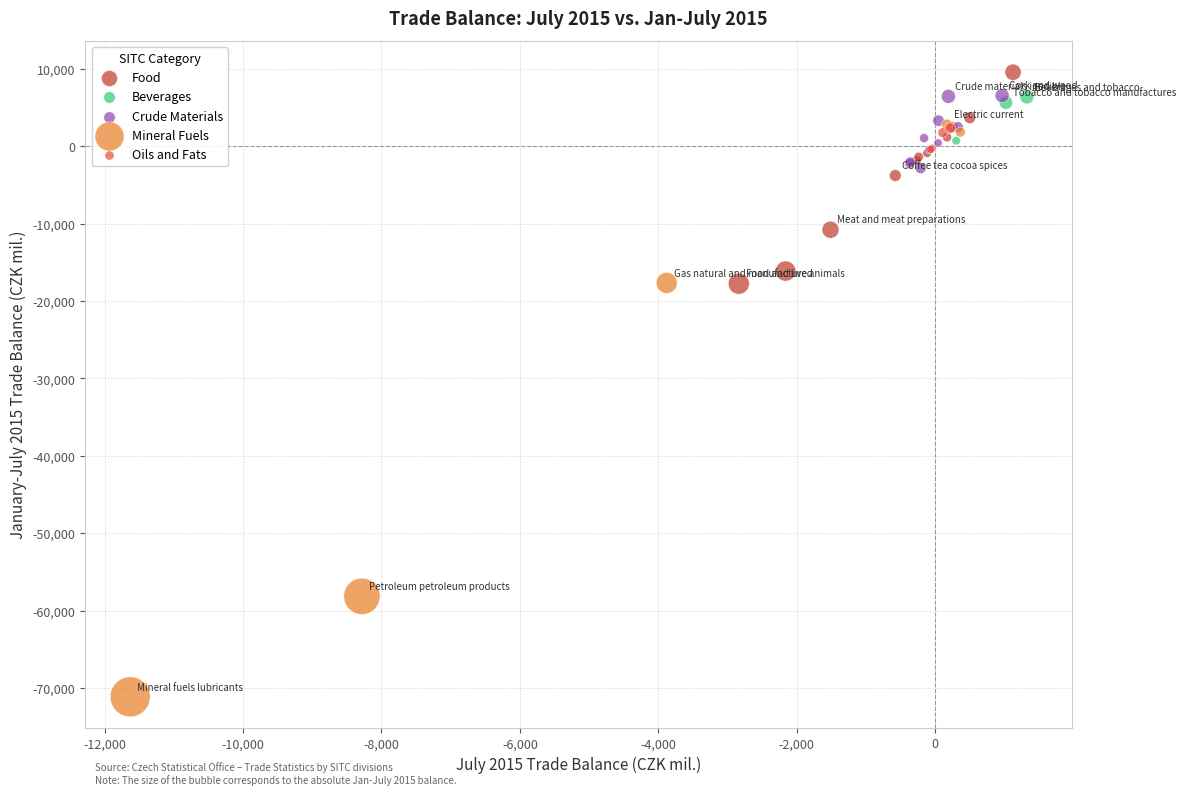

Which series has the widest spread of Y values?

Mineral Fuels